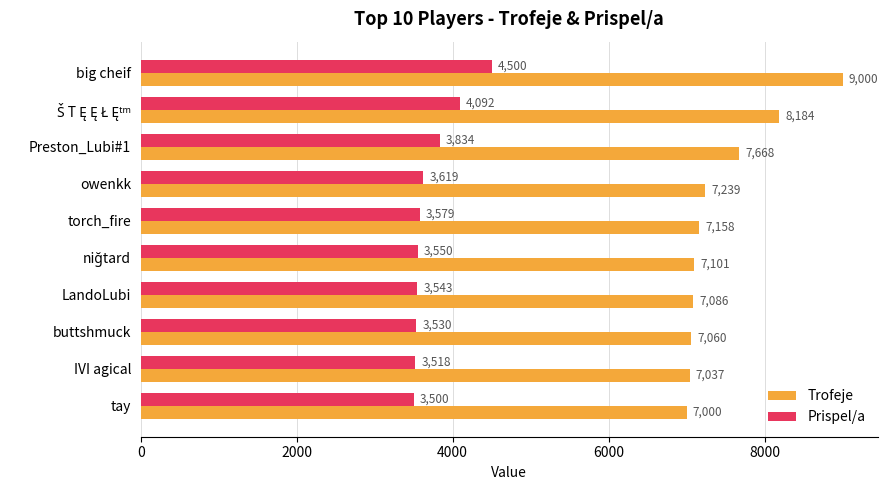

The Prispel/a series shows 5531 at IVI agical. True or false?

False